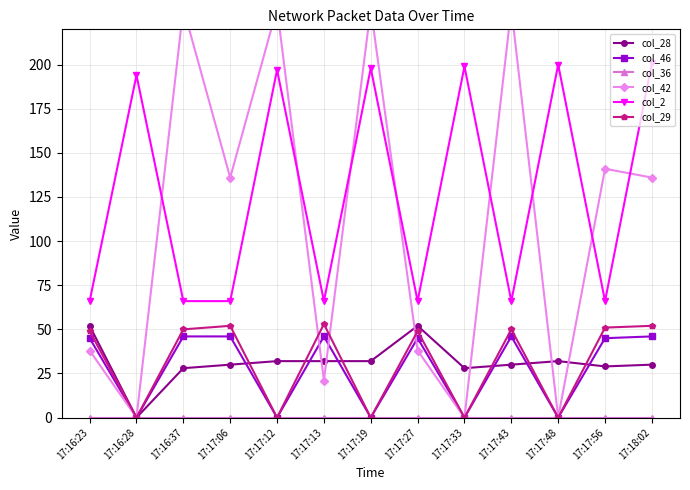

Reading left to right, what are all the values shown in this chart?

col_28: 52	0	28	30	32	32	32	52	28	30	32	29	30
col_46: 45	0	46	46	0	46	0	45	0	46	0	45	46
col_36: 0	0	0	0	0	0	0	0	0	0	0	0	0
col_42: 38	0	232	136	232	21	232	38	0	232	0	141	136
col_2: 66	194	66	66	197	66	198	66	199	66	200	66	201
col_29: 49	0	50	52	0	53	0	49	0	50	0	51	52